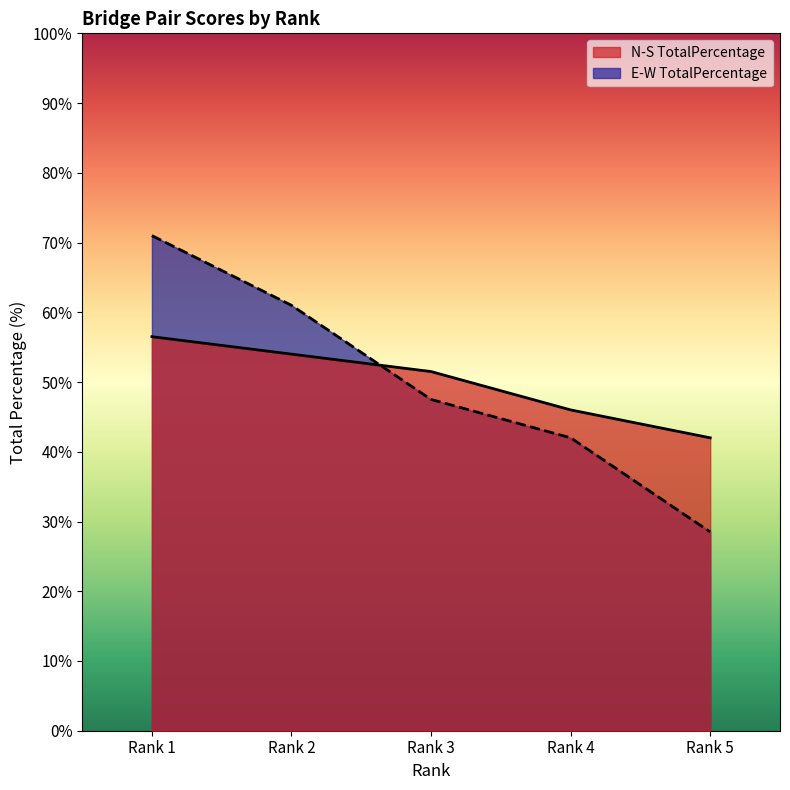

Does the chart display data point markers on the line(s)?

No